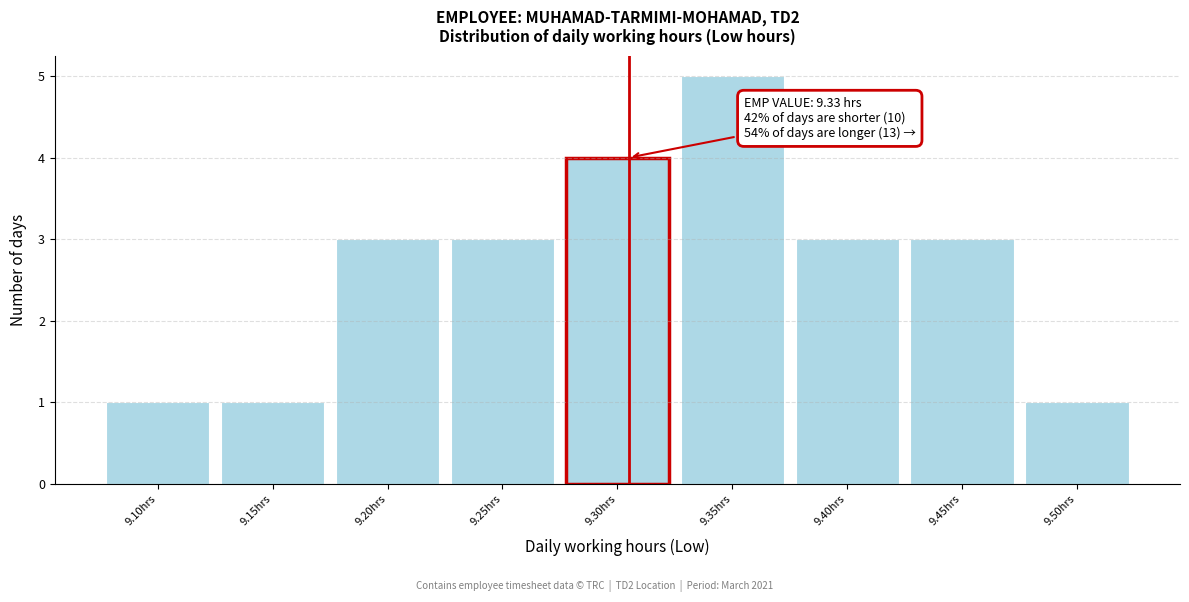

Reading right to left, list all the values displayed in this chart.

1	3	3	5	4	3	3	1	1